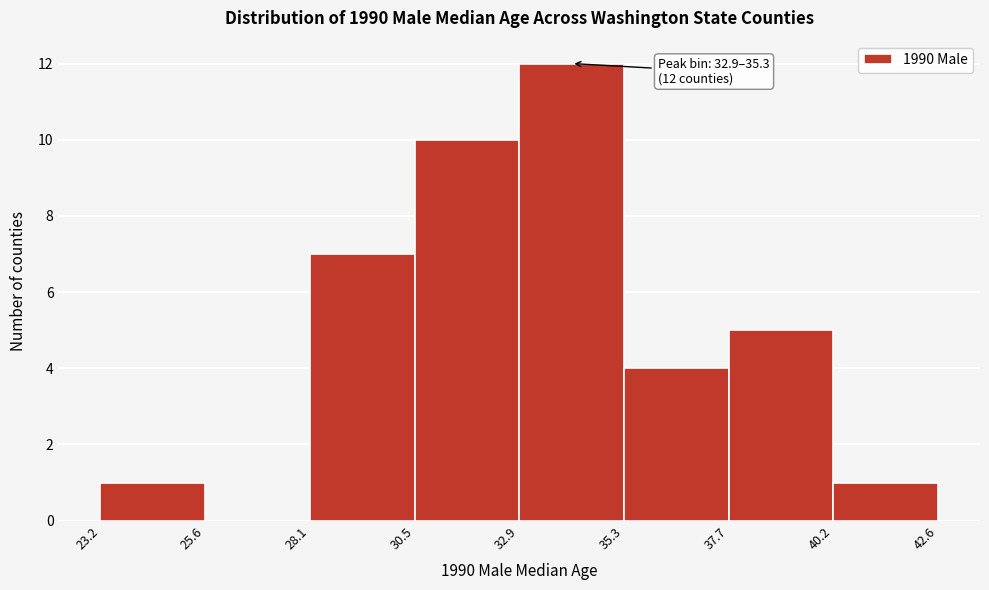

Over which range of the x-axis is the bar tallest?

32.9 to 35.3